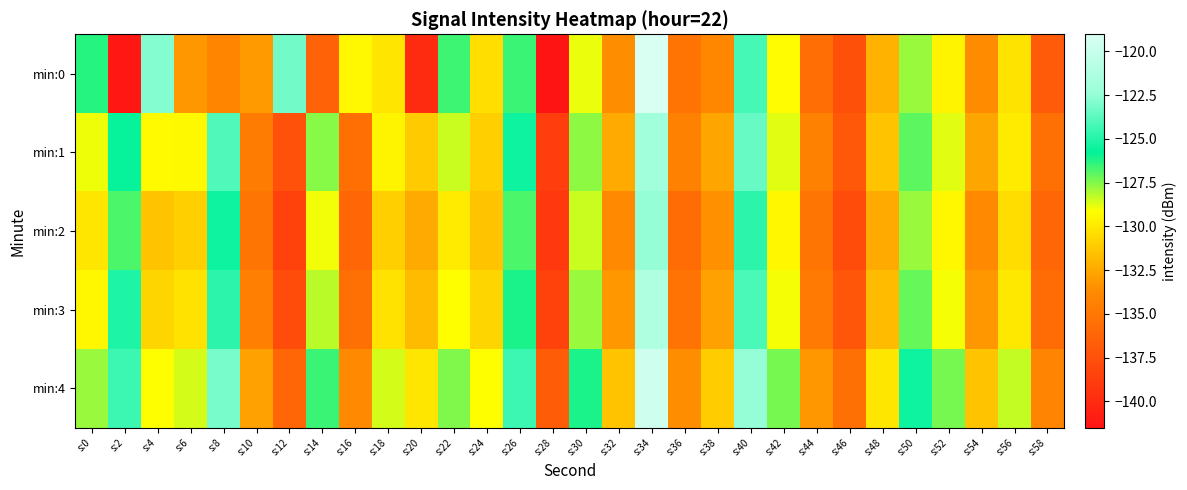

Reading left to right, list all the values displayed in this chart.

min:0: s:0=-126.3	s:2=-141.2	s:4=-122.9	s:6=-133.2	s:8=-134.1	s:10=-133.1	s:12=-123.3	s:14=-136.4	s:16=-129.4	s:18=-130.2	s:20=-140.0	s:22=-126.6	s:24=-130.4	s:26=-126.6	s:28=-141.5	s:30=-128.9	s:32=-133.6	s:34=-119.0	s:36=-135.1	s:38=-133.9	s:40=-124.2	s:42=-129.3	s:44=-135.6	s:46=-137.6	s:48=-132.1	s:50=-127.8	s:52=-129.6	s:54=-133.7	s:56=-130.2	s:58=-136.8
min:1: s:0=-128.9	s:2=-125.6	s:4=-129.3	s:6=-129.4	s:8=-124.0	s:10=-134.6	s:12=-137.5	s:14=-127.6	s:16=-135.5	s:18=-129.5	s:20=-131.2	s:22=-128.5	s:24=-131.0	s:26=-125.4	s:28=-138.8	s:30=-127.7	s:32=-132.5	s:34=-122.0	s:36=-134.3	s:38=-132.7	s:40=-123.5	s:42=-128.8	s:44=-134.3	s:46=-137.0	s:48=-131.5	s:50=-127.0	s:52=-128.8	s:54=-132.7	s:56=-129.9	s:58=-135.4
min:2: s:0=-130.1	s:2=-126.8	s:4=-131.5	s:6=-131.0	s:8=-125.5	s:10=-135.1	s:12=-138.5	s:14=-129.0	s:16=-136.1	s:18=-131.0	s:20=-132.5	s:22=-129.9	s:24=-131.5	s:26=-126.8	s:28=-139.1	s:30=-128.5	s:32=-133.8	s:34=-122.5	s:36=-135.8	s:38=-133.5	s:40=-124.8	s:42=-129.5	s:44=-135.1	s:46=-137.8	s:48=-132.5	s:50=-127.8	s:52=-129.5	s:54=-133.8	s:56=-130.5	s:58=-136.1
min:3: s:0=-129.5	s:2=-125.1	s:4=-130.8	s:6=-130.2	s:8=-124.8	s:10=-134.5	s:12=-137.8	s:14=-128.2	s:16=-135.5	s:18=-130.2	s:20=-131.8	s:22=-129.1	s:24=-130.8	s:26=-126.1	s:28=-138.5	s:30=-127.8	s:32=-133.1	s:34=-121.2	s:36=-135.2	s:38=-132.8	s:40=-124.1	s:42=-129.0	s:44=-134.8	s:46=-137.1	s:48=-131.8	s:50=-127.1	s:52=-129.0	s:54=-133.1	s:56=-130.0	s:58=-135.8
min:4: s:0=-127.8	s:2=-124.5	s:4=-129.1	s:6=-128.6	s:8=-123.1	s:10=-132.8	s:12=-136.1	s:14=-126.6	s:16=-133.8	s:18=-128.6	s:20=-130.1	s:22=-127.5	s:24=-129.1	s:26=-124.5	s:28=-136.8	s:30=-126.1	s:32=-131.5	s:34=-119.6	s:36=-133.6	s:38=-131.1	s:40=-122.5	s:42=-127.3	s:44=-133.1	s:46=-135.5	s:48=-130.1	s:50=-125.5	s:52=-127.3	s:54=-131.5	s:56=-128.3	s:58=-134.1